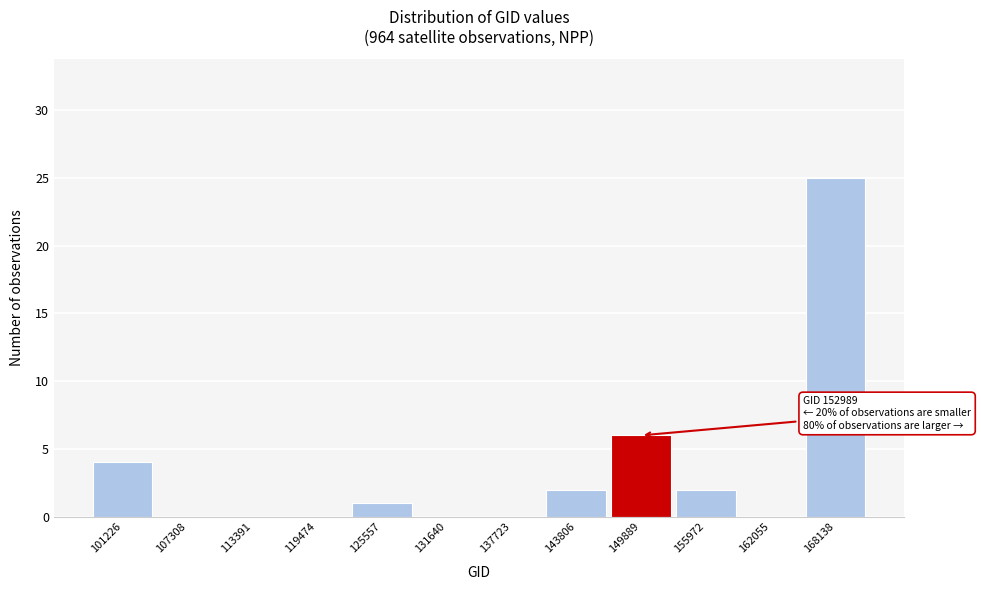

Reading left to right, extract all data points from this chart.

101226=4	107308=0	113391=0	119474=0	125557=1	131640=0	137723=0	143806=2	149889=6	155972=2	162055=0	168138=25